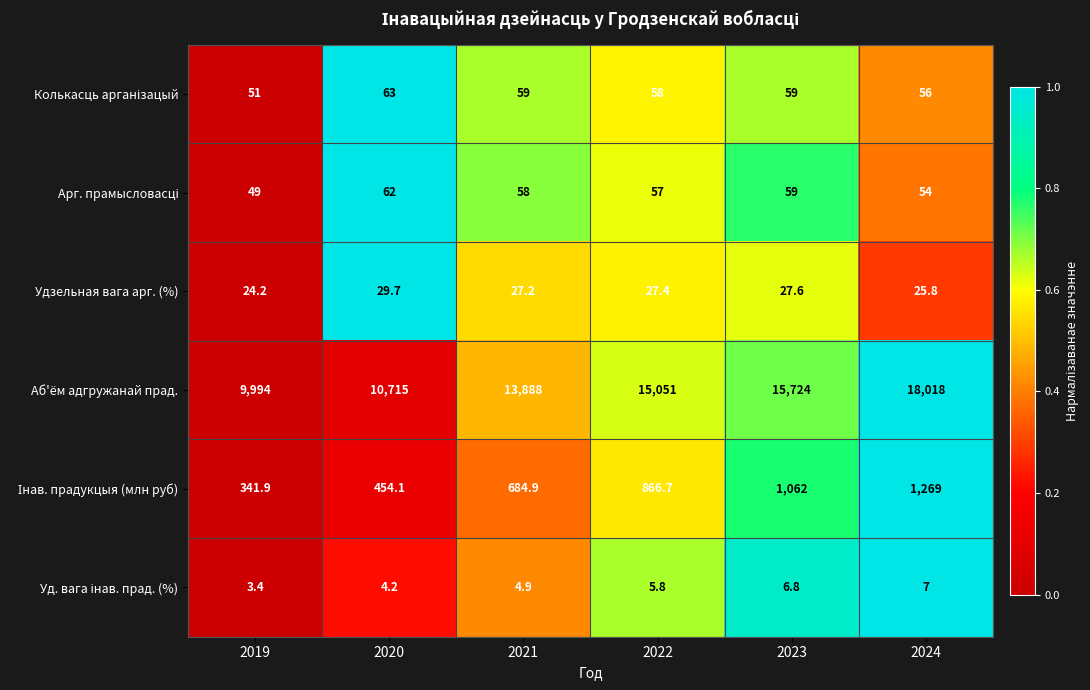

The Удзельная вага арг. (%) series shows 14.9 at 2022. True or false?

False